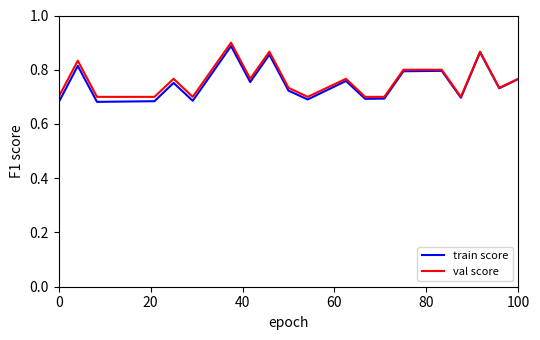

True or false: val score and train score cross at least once.

False